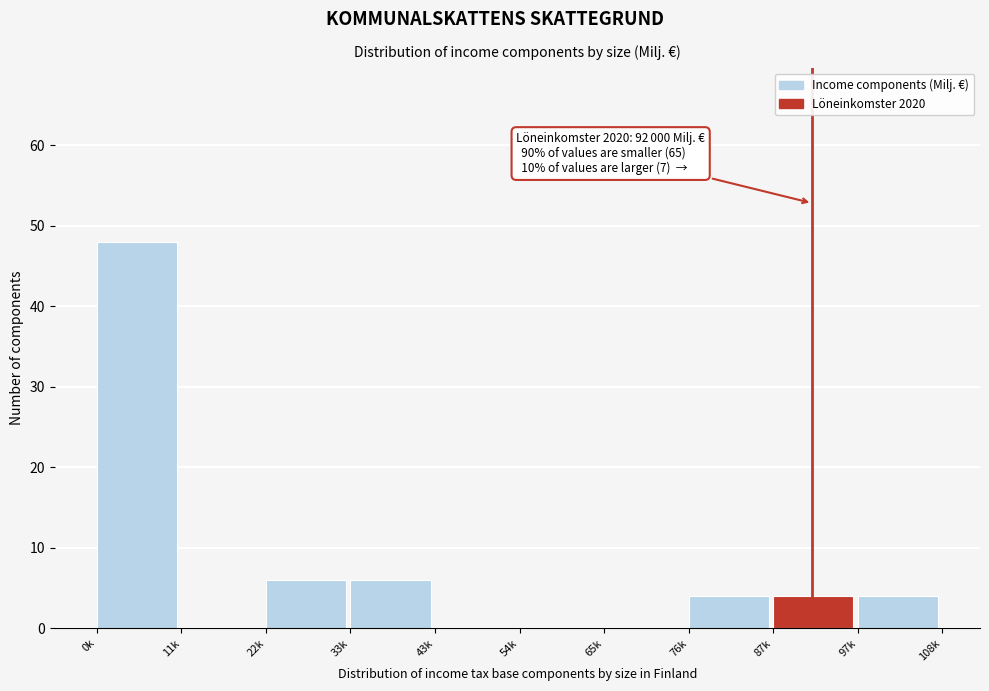

Reading left to right, what are all the values shown in this chart?

0k=48	11k=0	22k=6	33k=6	43k=0	54k=0	65k=0	76k=4	87k=4	97k=4